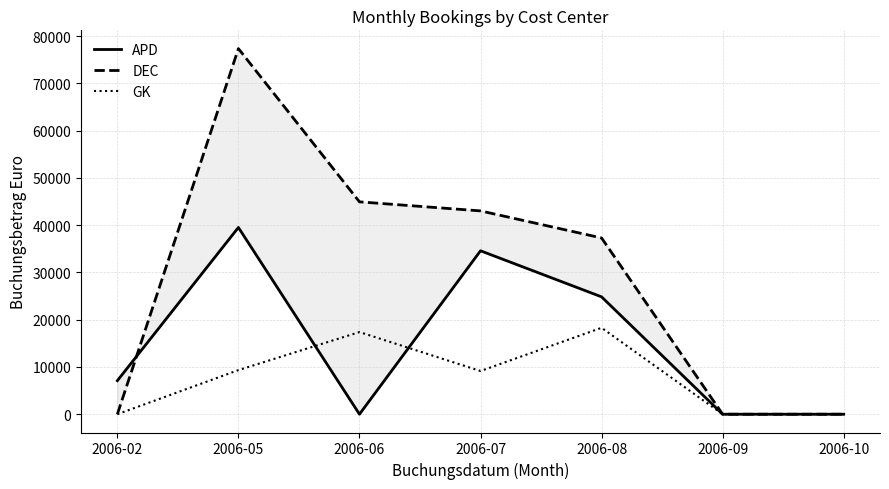

True or false: GK has a value of 9143.2 at 2006-07.

True